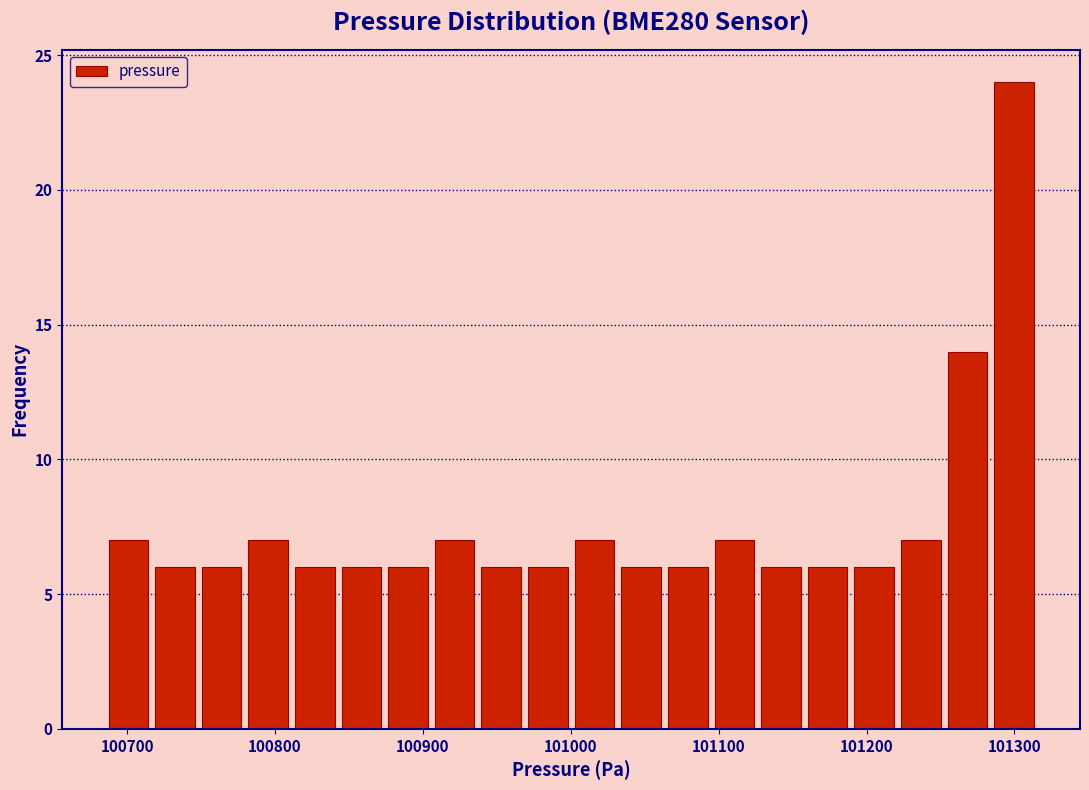

Read against the x-axis, roughly where is the centre of the tallest bar?

101300